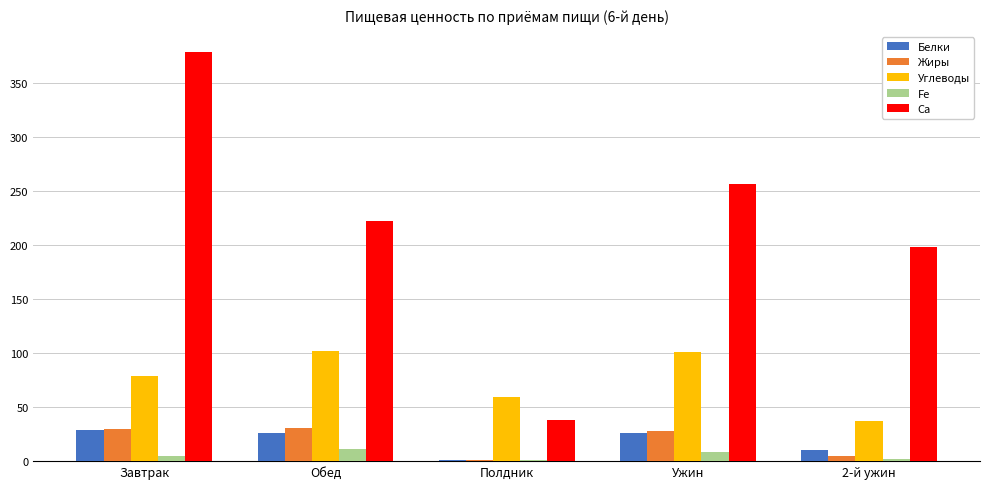

Does the chart contain stacked bars?

No